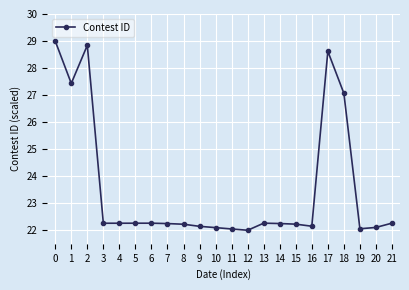

How many values exceed 22?

21